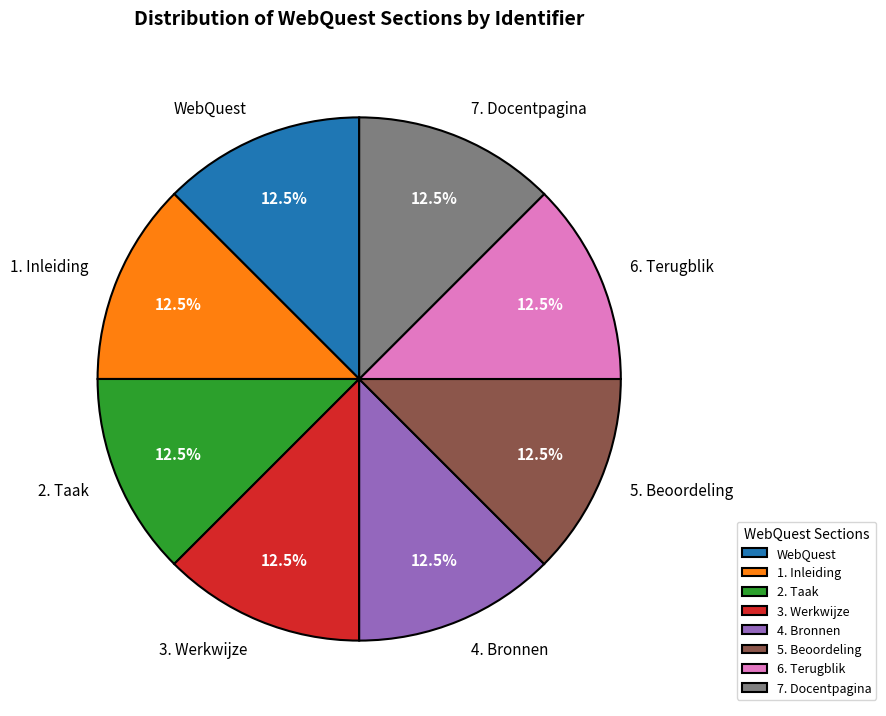

Approximately how many times larger is the value at 6. Terugblik compared to 5. Beoordeling?

1.0